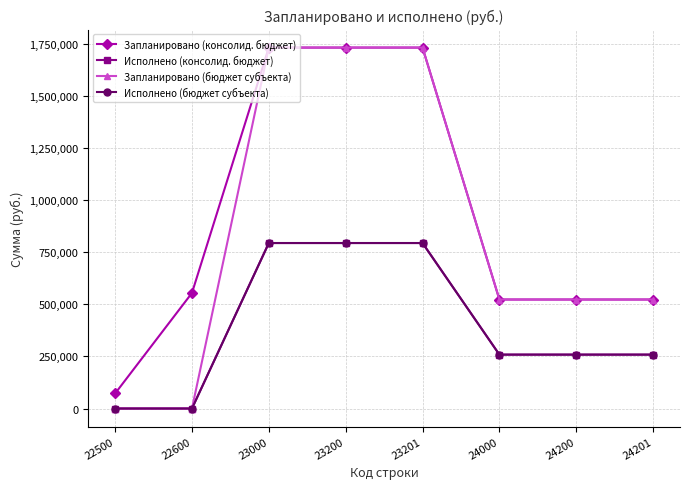

How many lines are shown in the chart?

4